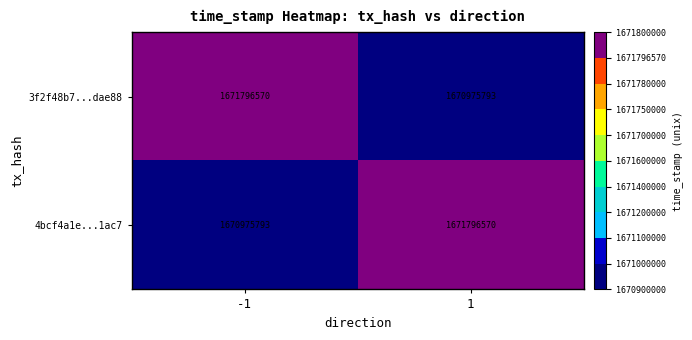

What is the approximate value of 4bcf4a1e...1ac7 at 1, to the nearest 100?

1671796600